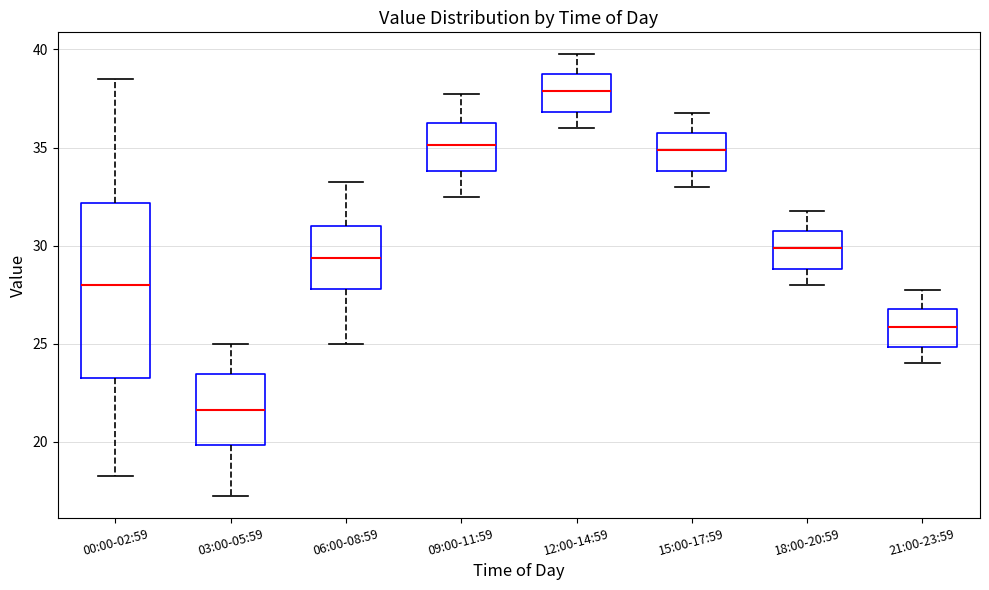

Which box has the highest median line?

12:00-14:59